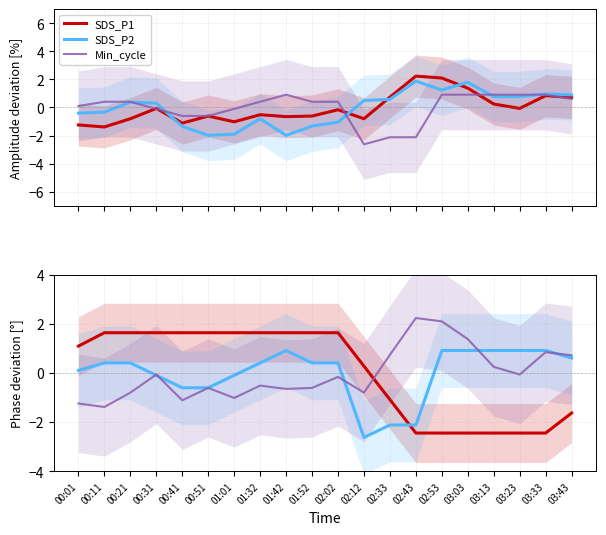

True or false: Min_cycle has a value of 0.4 at 02:02.

True